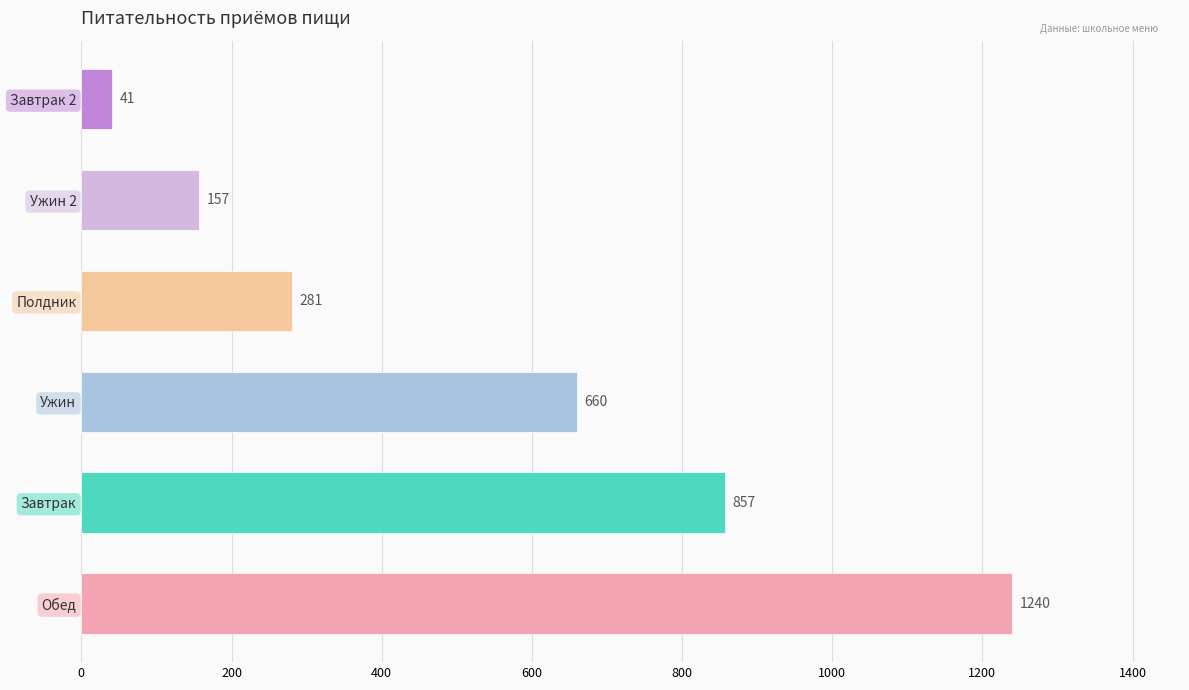

What is the approximate value at Ужин 2, to the nearest 100?

200